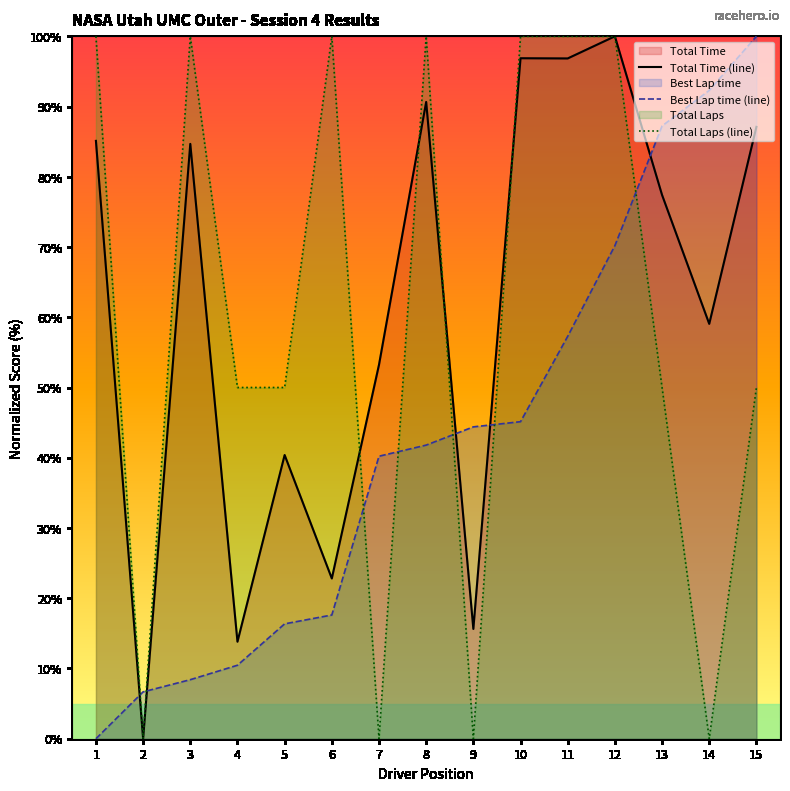

At which category does the chart reach its peak across all series?

12